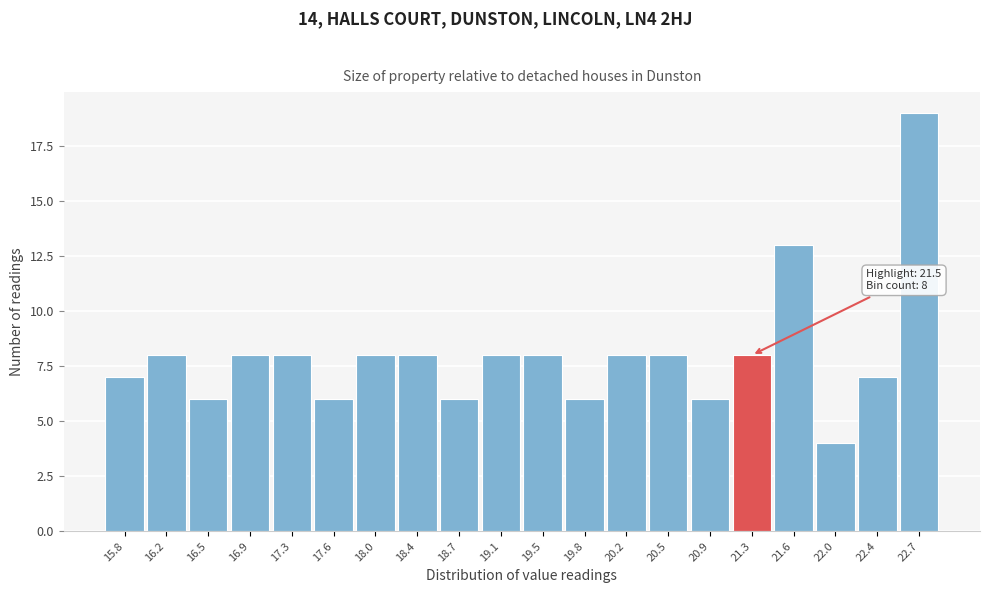

Reading left to right, transcribe all the data shown in this chart.

15.8=7	16.2=8	16.5=6	16.9=8	17.3=8	17.6=6	18.0=8	18.4=8	18.7=6	19.1=8	19.5=8	19.8=6	20.2=8	20.5=8	20.9=6	21.3=8	21.6=13	22.0=4	22.4=7	22.7=19